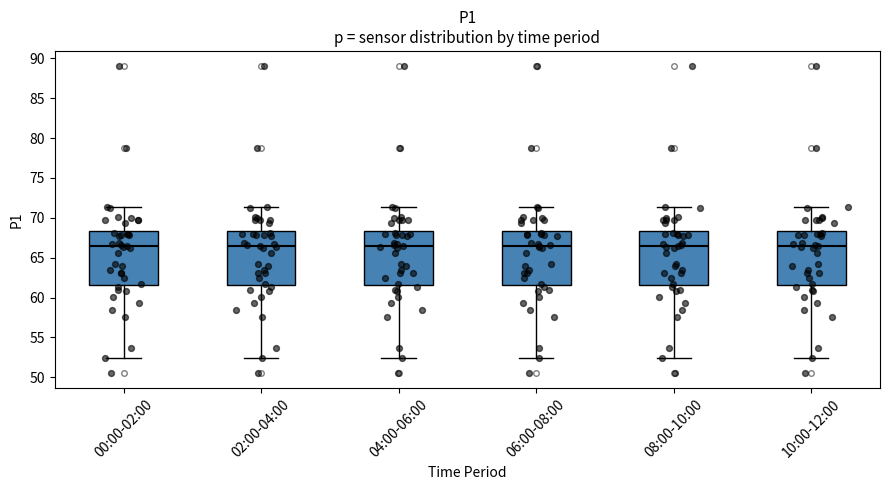

Where is the lower edge of the box for 06:00-08:00 on the y-axis? The values are not printed on the chart, so give them approximately, as read against the axis.

61.5